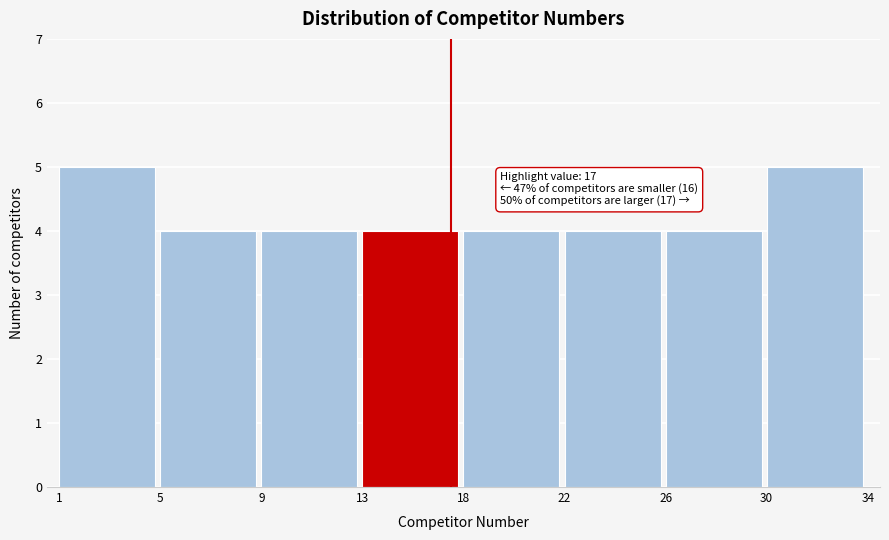

Reading right to left, what are all the values shown in this chart?

30=5	26=4	22=4	18=4	13=4	9=4	5=4	1=5